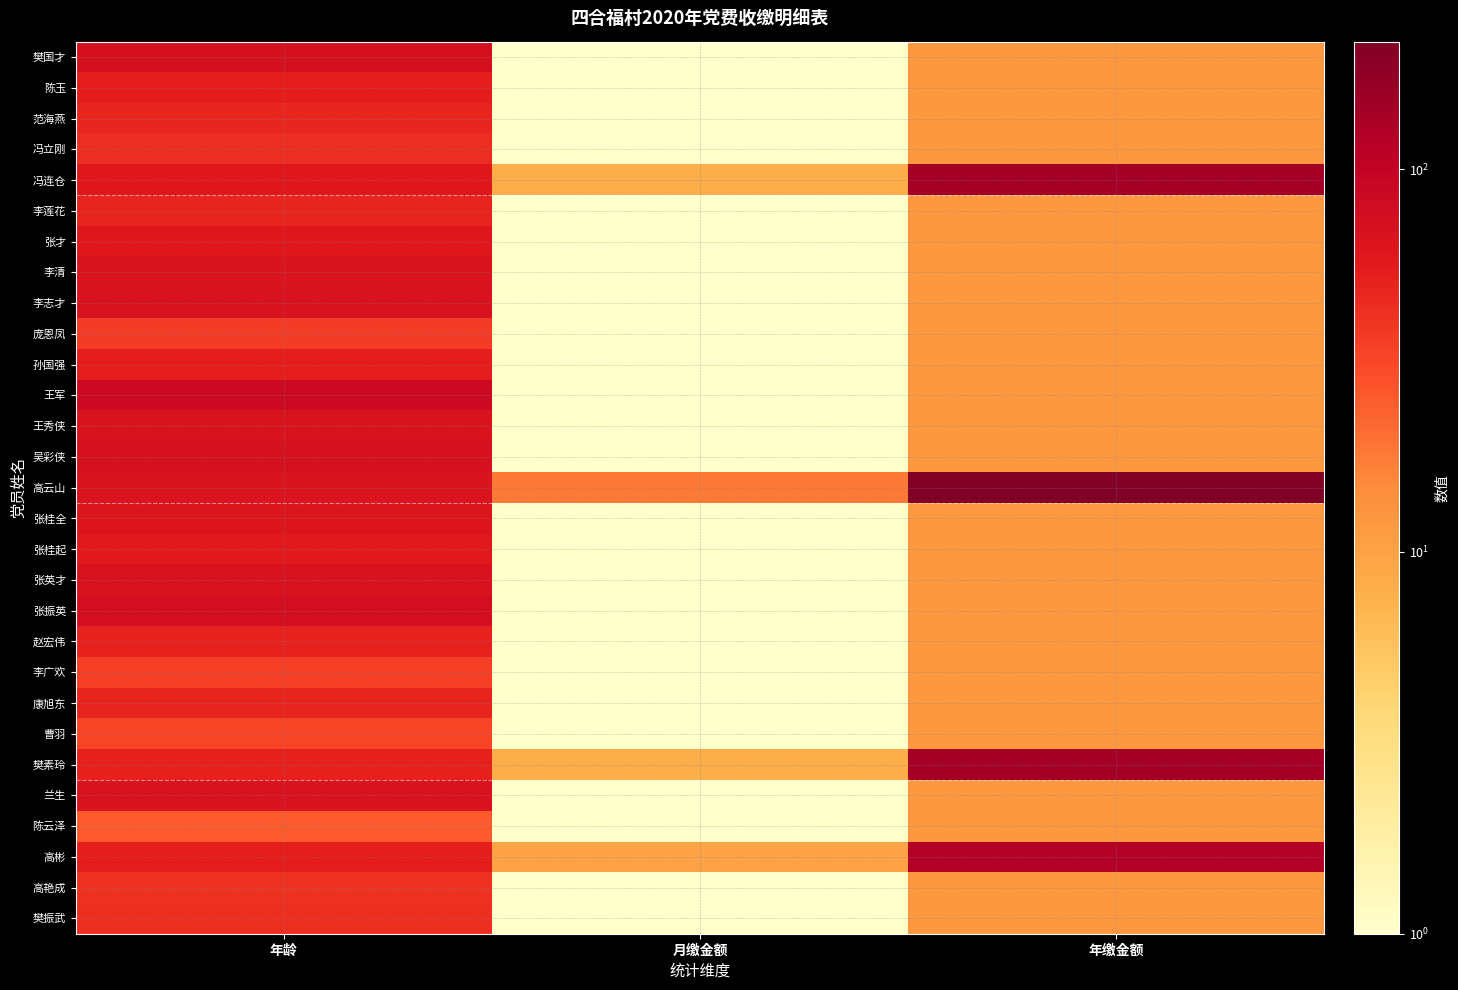

Which series has the widest spread of values?

高云山